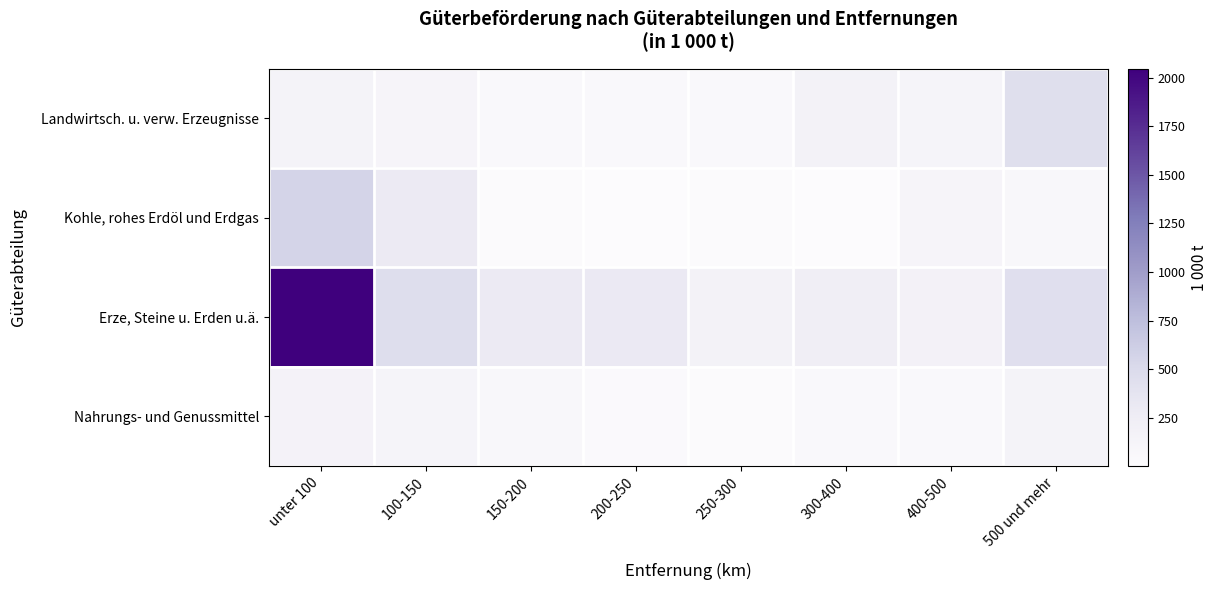

Count the number of categories in the chart.

8